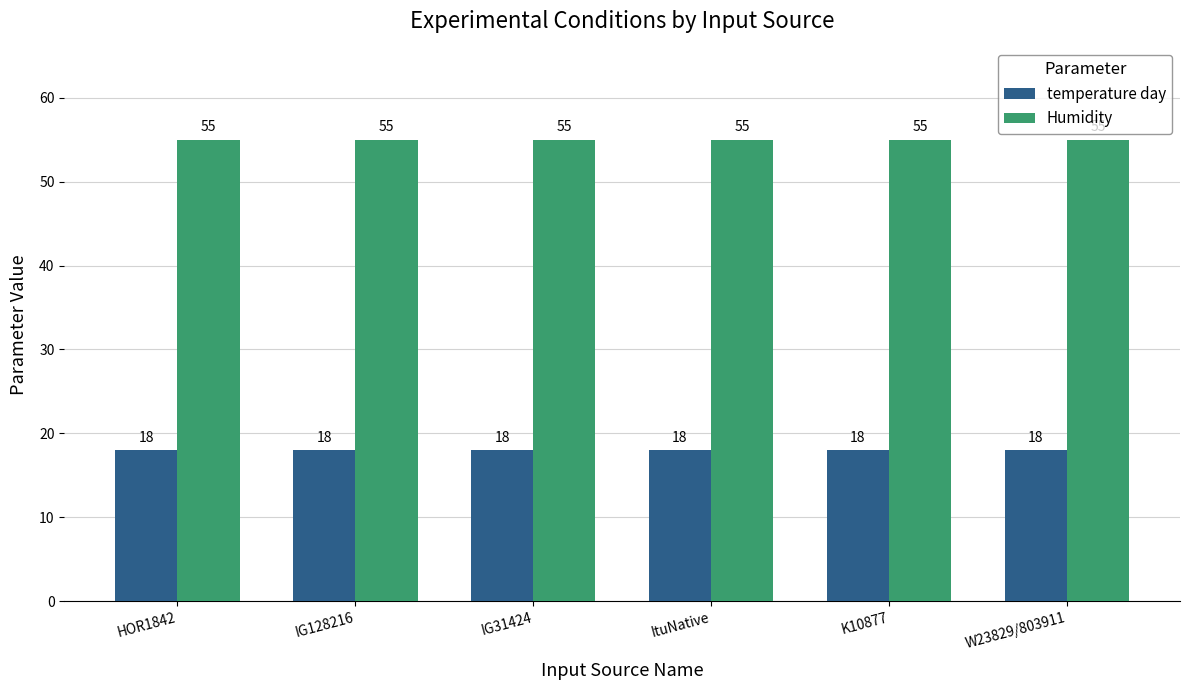

How many bars are there in total?

12